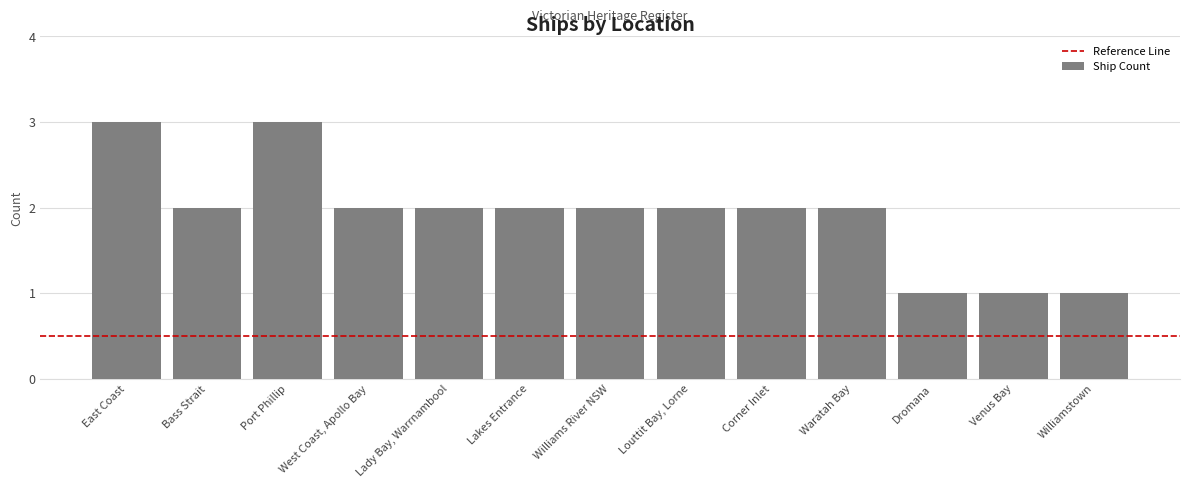

What is the ratio of the value at Williams River NSW to the value at West Coast, Apollo Bay?

1.0